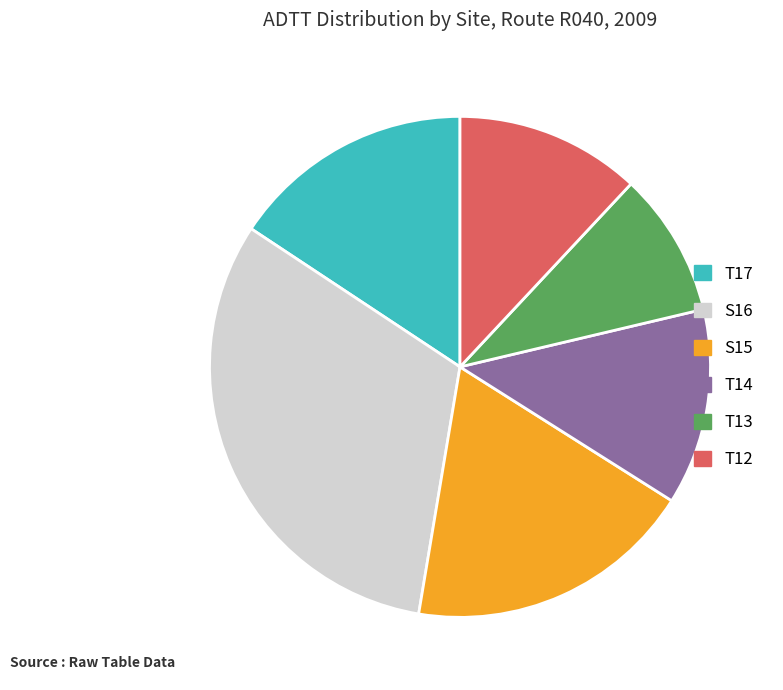

Count the number of slices in the pie.

6